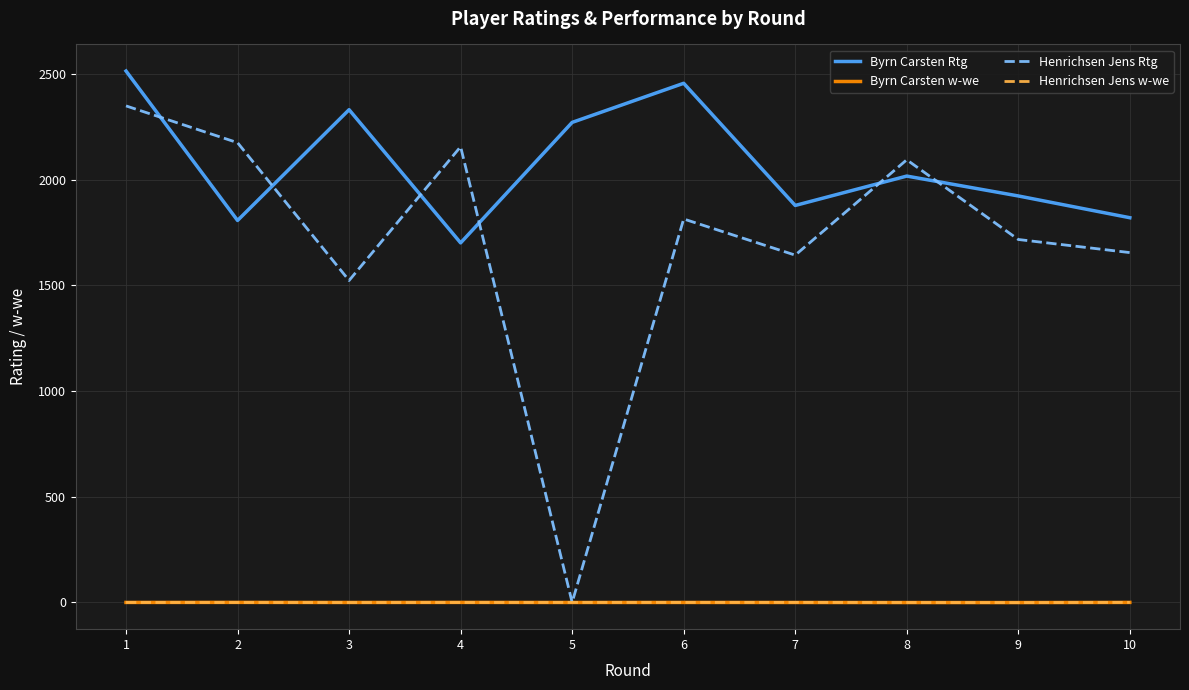

Between 8 and 9, which series saw the biggest shift?

Henrichsen Jens Rtg